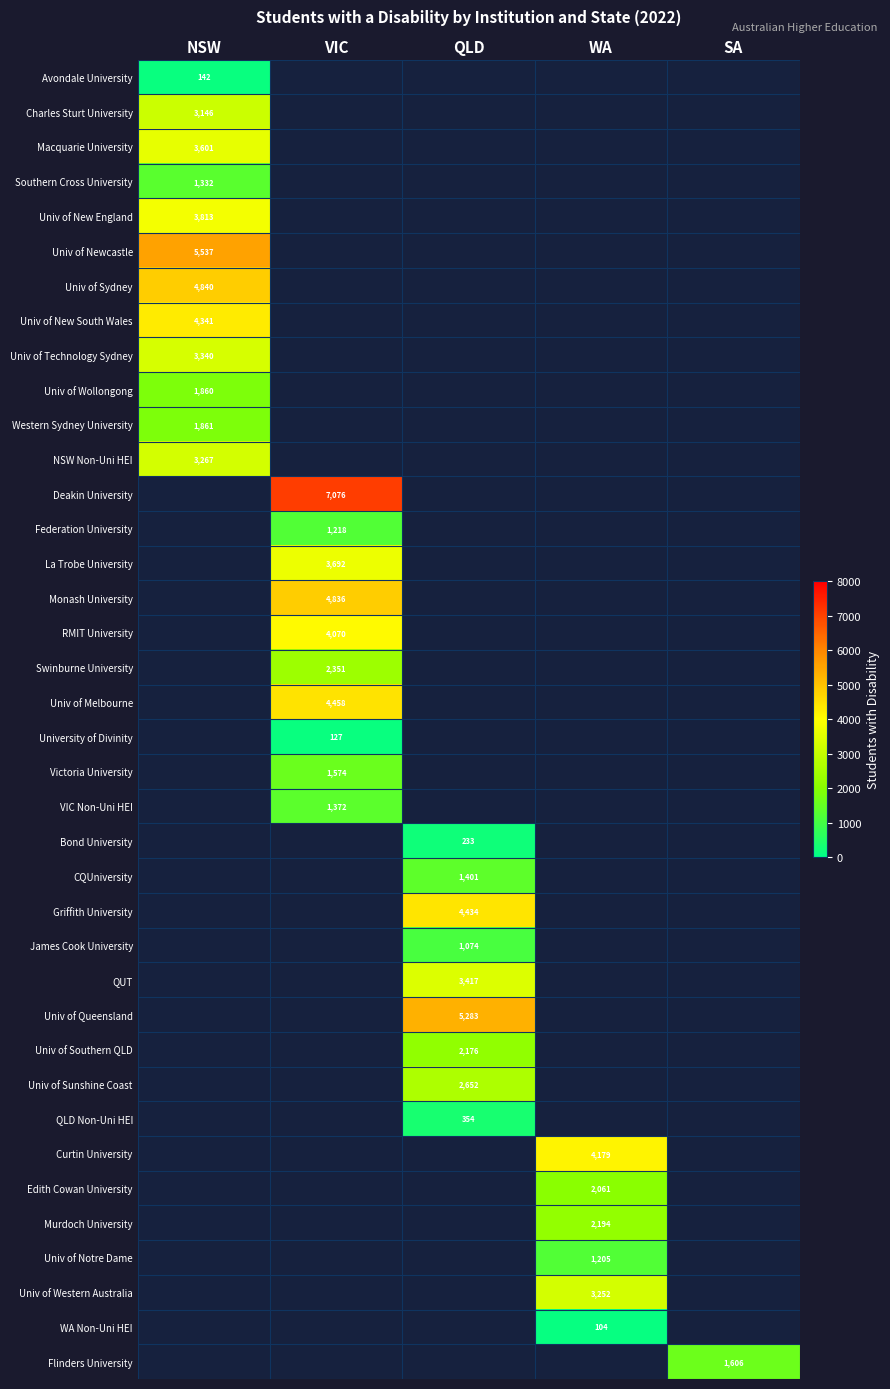

At how many categories does at least one series exceed 7002?

1